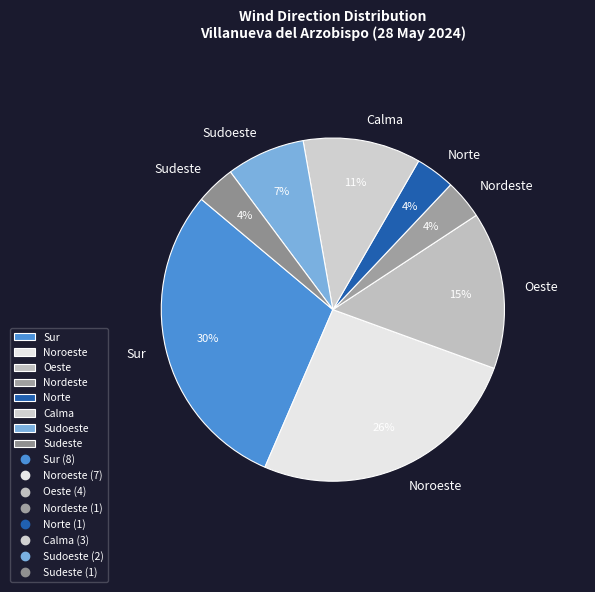

The Oeste slice represents 15% of the pie. True or false?

True